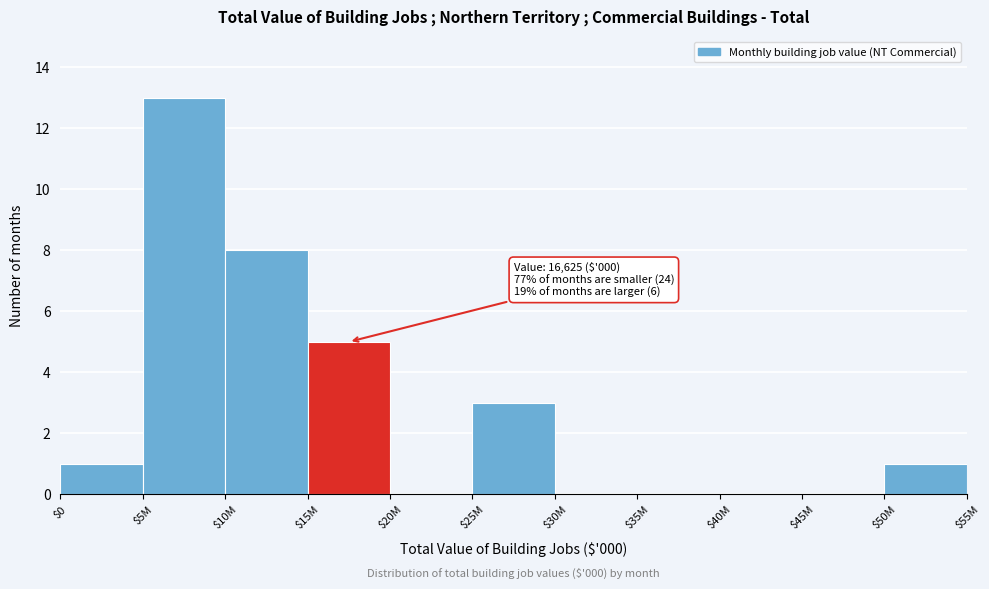

What is the approximate value at $25M?

3